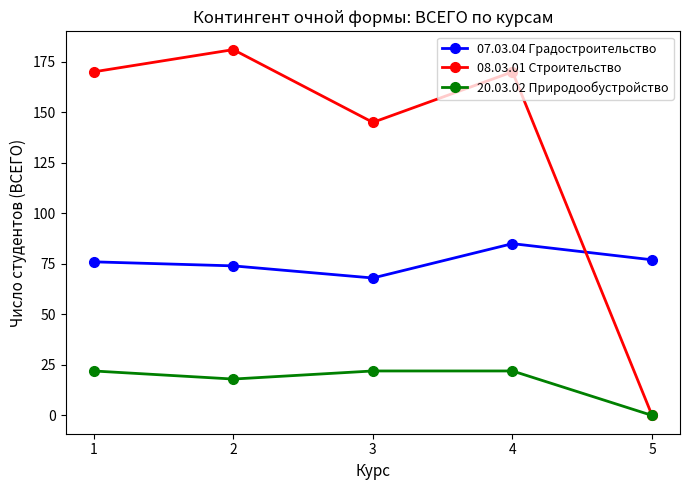

Rank the series at 3 from lowest to highest value.

20.03.02 Природообустройство, 07.03.04 Градостроительство, 08.03.01 Строительство